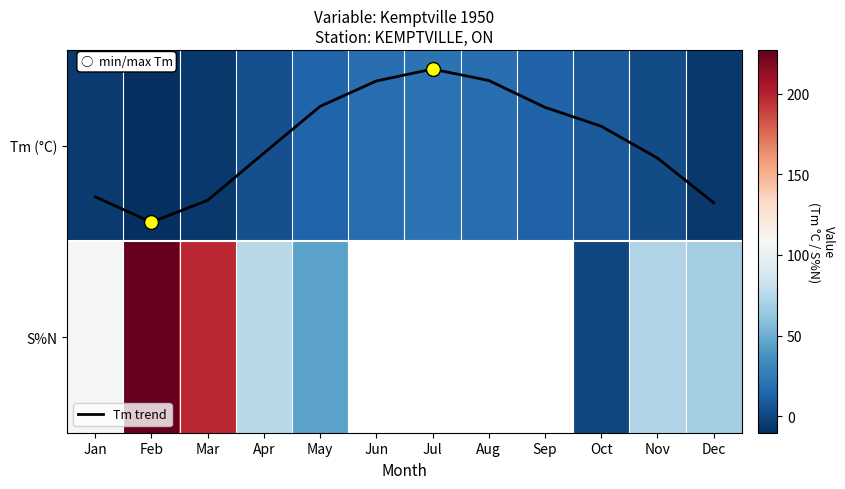

How many data points does each series have?

12